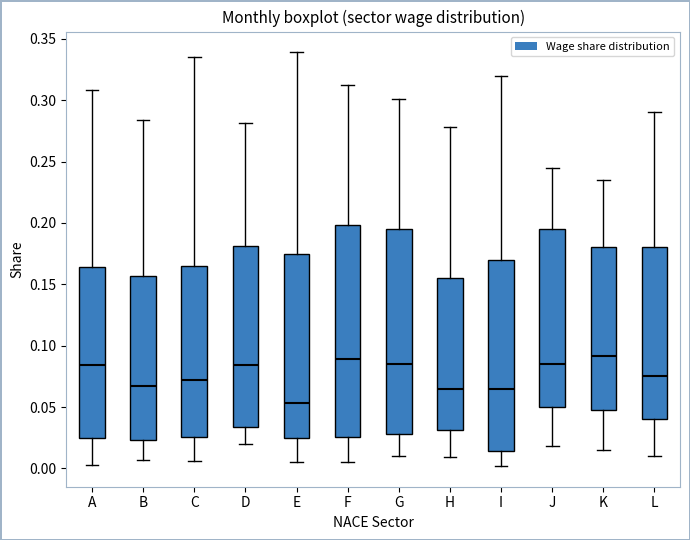

Which box is the tallest, from its lower edge to its upper edge?

F